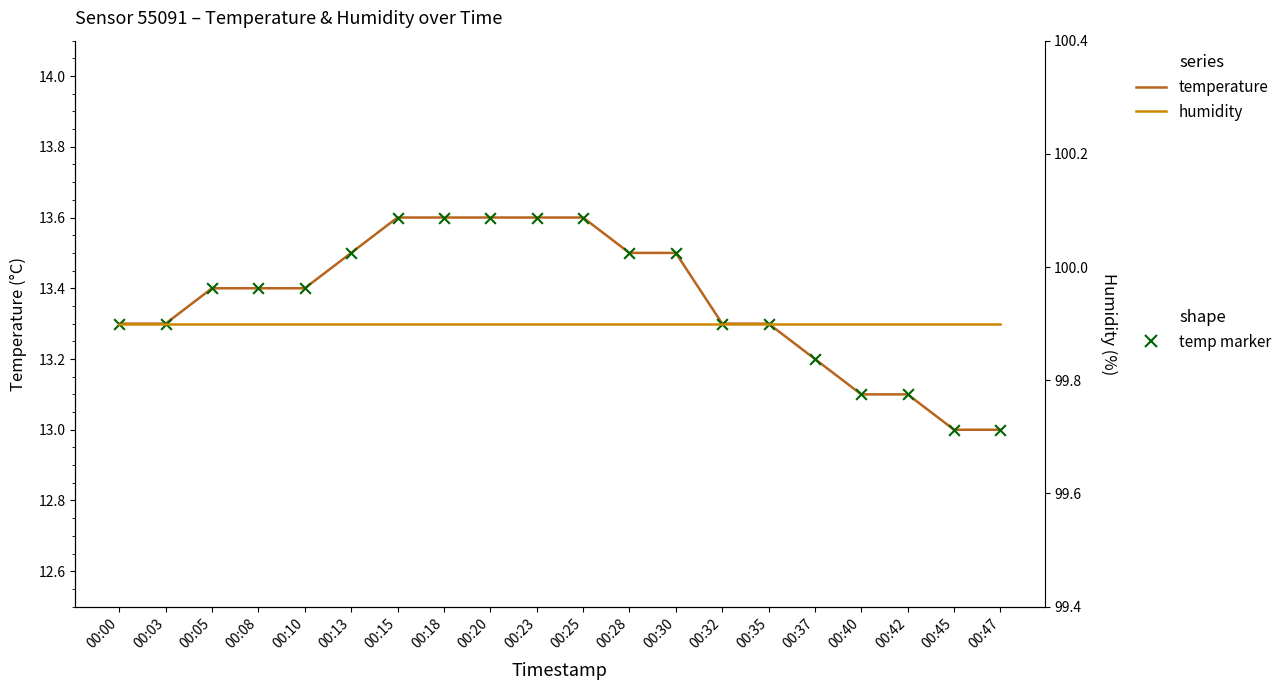

What is the total value across all series at 00:20?

127.1